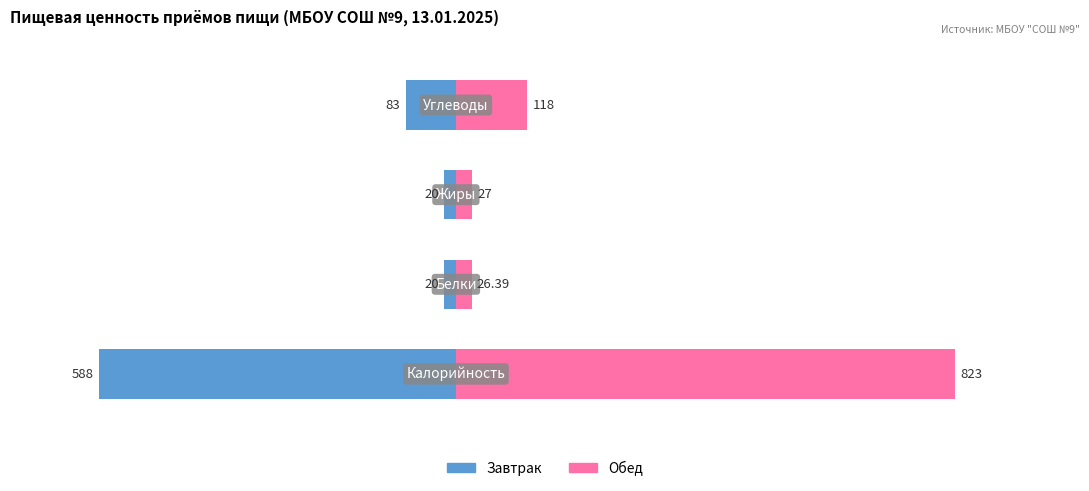

Which has a higher value, −200 or −800?

−200